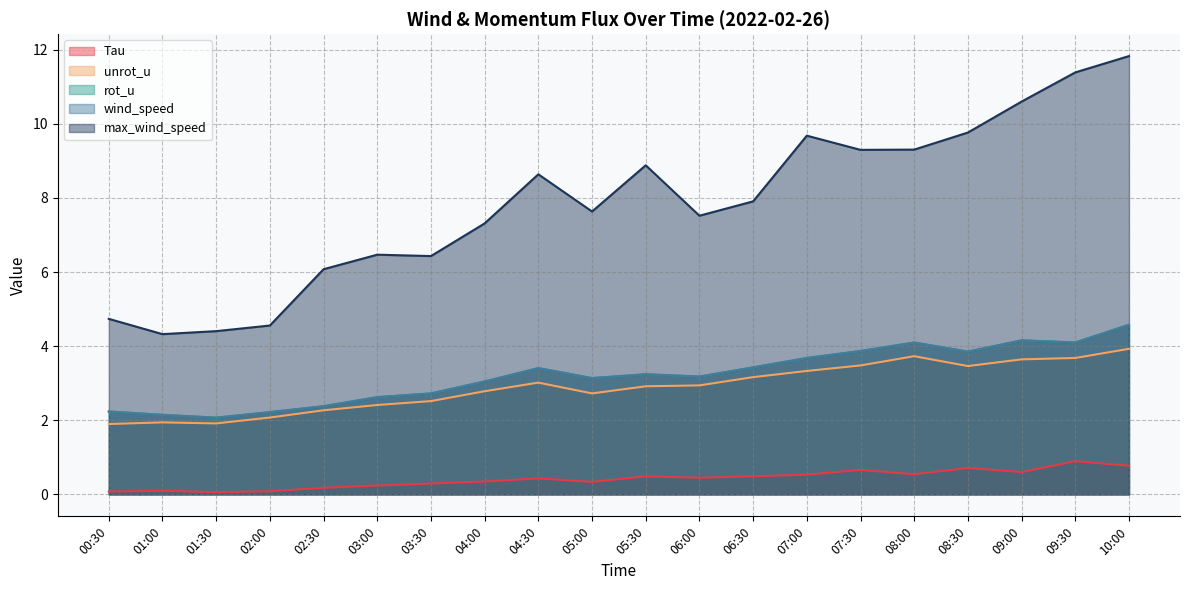

Reading left to right, extract all data points from this chart.

Tau: 00:30=0.1	01:00=0.1	01:30=0.1	02:00=0.1	02:30=0.2	03:00=0.2	03:30=0.3	04:00=0.3	04:30=0.4	05:00=0.3	05:30=0.5	06:00=0.5	06:30=0.5	07:00=0.5	07:30=0.7	08:00=0.5	08:30=0.7	09:00=0.6	09:30=0.9	10:00=0.8
unrot_u: 00:30=1.9	01:00=1.9	01:30=1.9	02:00=2.1	02:30=2.3	03:00=2.4	03:30=2.5	04:00=2.8	04:30=3.0	05:00=2.7	05:30=2.9	06:00=2.9	06:30=3.2	07:00=3.3	07:30=3.5	08:00=3.7	08:30=3.5	09:00=3.6	09:30=3.7	10:00=3.9
rot_u: 00:30=2.2	01:00=2.1	01:30=2.1	02:00=2.2	02:30=2.4	03:00=2.6	03:30=2.7	04:00=3.0	04:30=3.4	05:00=3.1	05:30=3.2	06:00=3.2	06:30=3.4	07:00=3.7	07:30=3.9	08:00=4.1	08:30=3.9	09:00=4.2	09:30=4.1	10:00=4.6
wind_speed: 00:30=2.2	01:00=2.1	01:30=2.1	02:00=2.2	02:30=2.4	03:00=2.6	03:30=2.7	04:00=3.0	04:30=3.4	05:00=3.1	05:30=3.2	06:00=3.2	06:30=3.4	07:00=3.7	07:30=3.9	08:00=4.1	08:30=3.9	09:00=4.2	09:30=4.1	10:00=4.6
max_wind_speed: 00:30=4.7	01:00=4.3	01:30=4.4	02:00=4.6	02:30=6.1	03:00=6.5	03:30=6.4	04:00=7.3	04:30=8.6	05:00=7.6	05:30=8.9	06:00=7.5	06:30=7.9	07:00=9.7	07:30=9.3	08:00=9.3	08:30=9.8	09:00=10.6	09:30=11.4	10:00=11.8